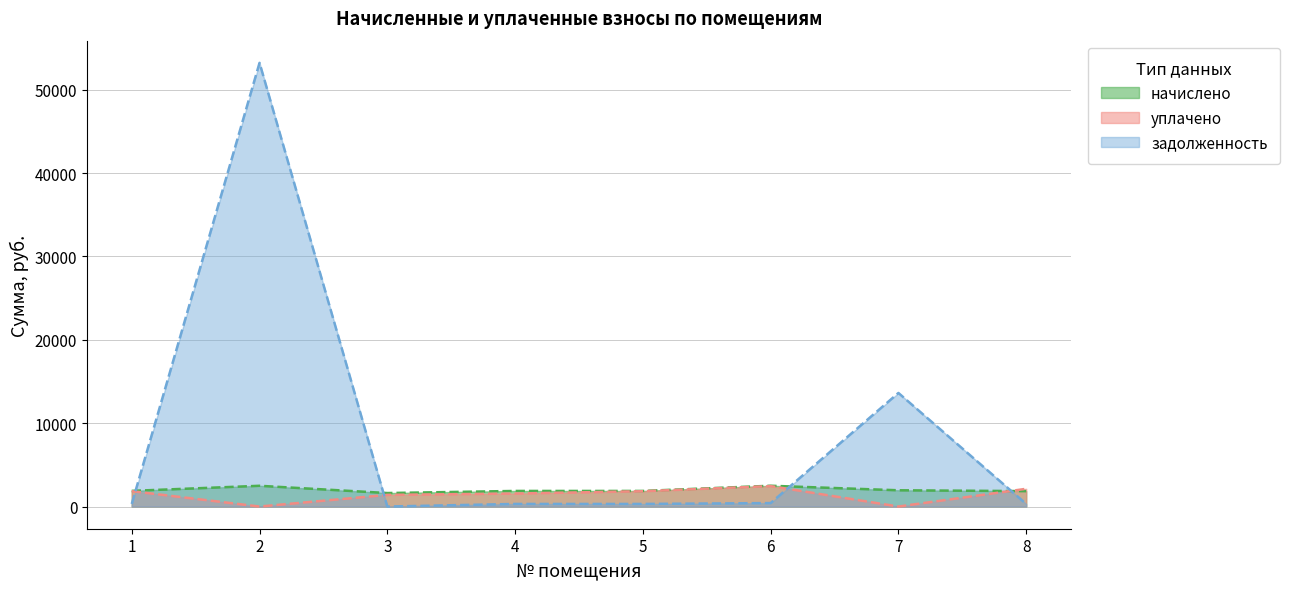

At how many categories does at least one series exceed 16766?

1